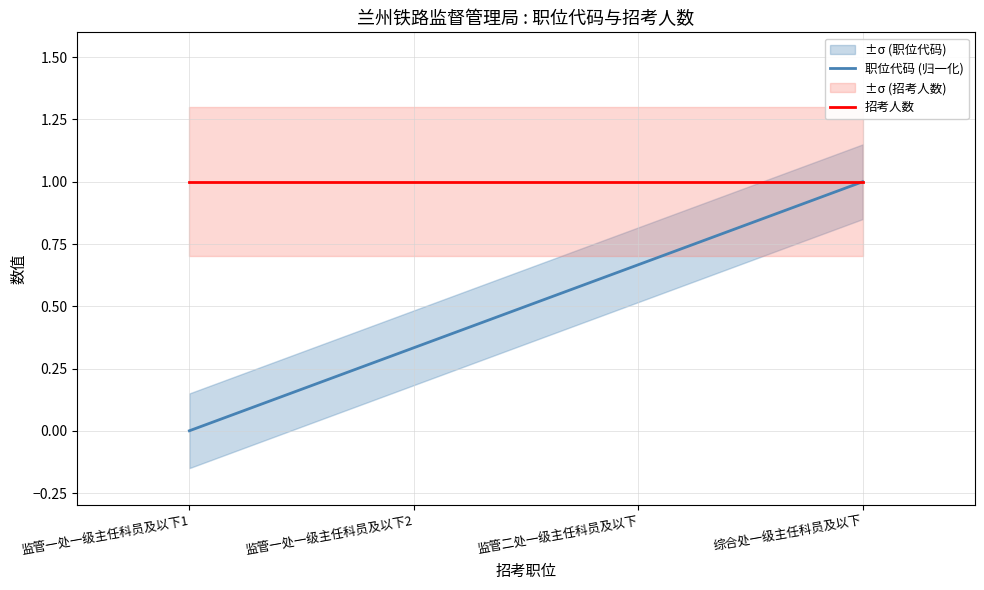

Reading right to left, extract all data points from this chart.

职位代码 (归一化): 1.0	0.7	0.3	0.0
招考人数: 1.0	1.0	1.0	1.0